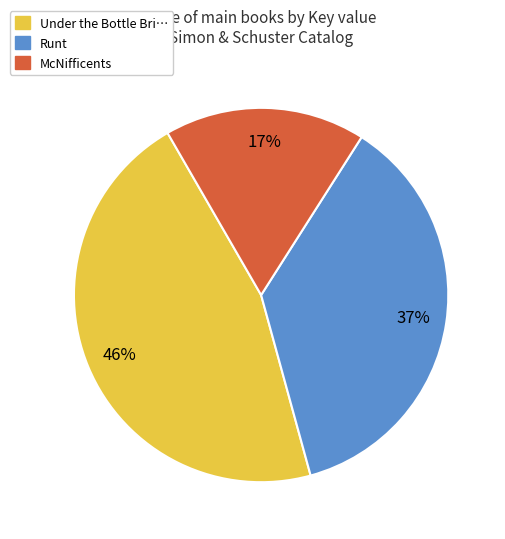

What is the smallest slice in the pie chart?

McNifficents